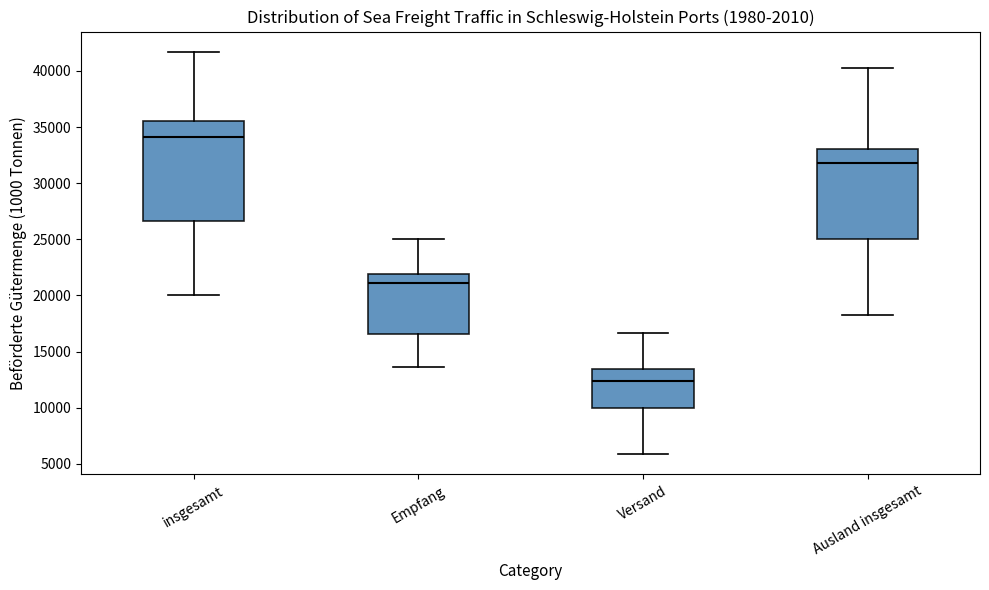

Which box is the tallest, from its lower edge to its upper edge?

insgesamt